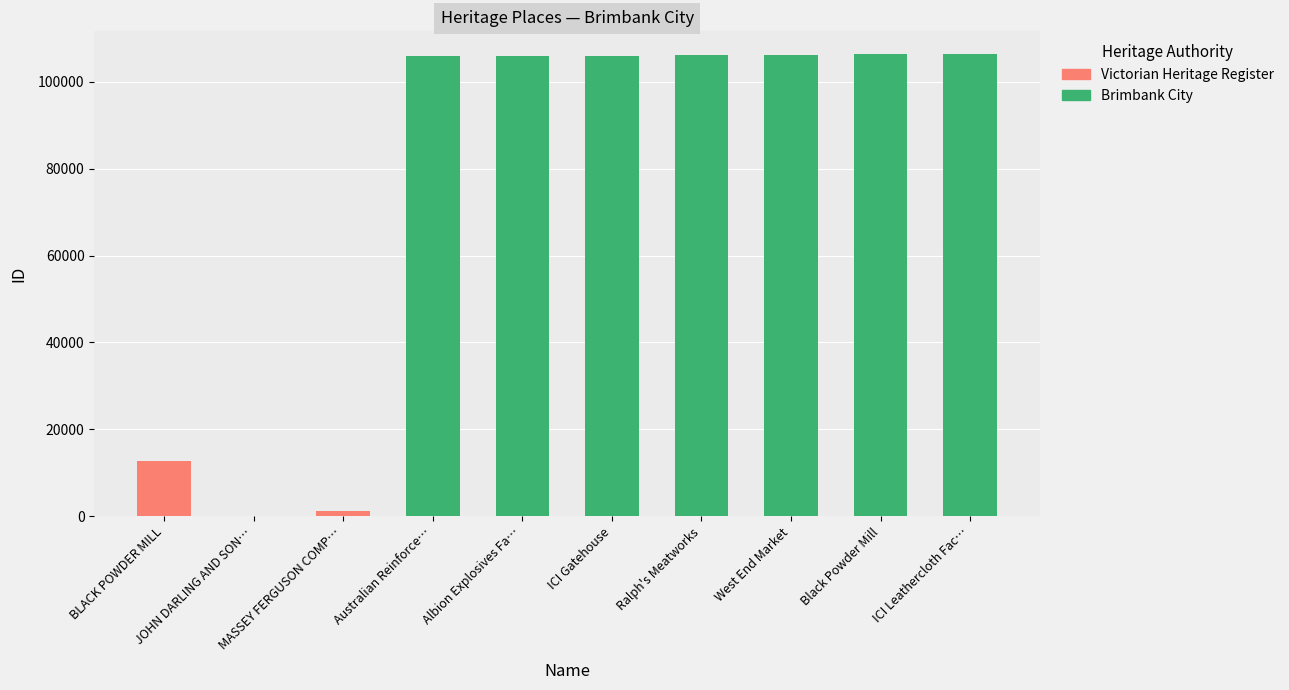

What is the sum of all Victorian Heritage Register values?

13867